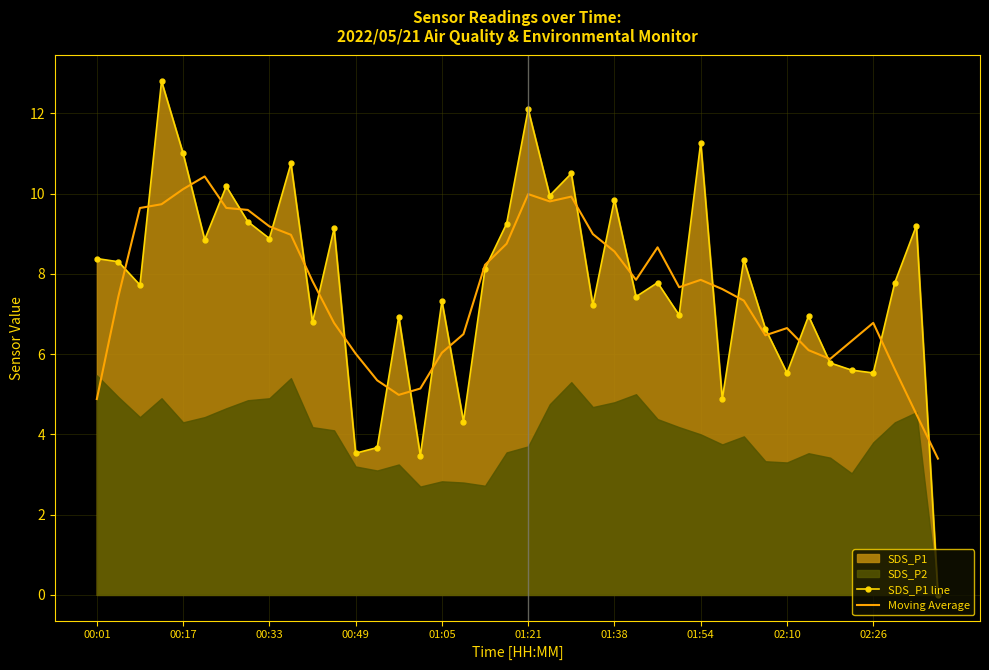

How many lines are shown in the chart?

2